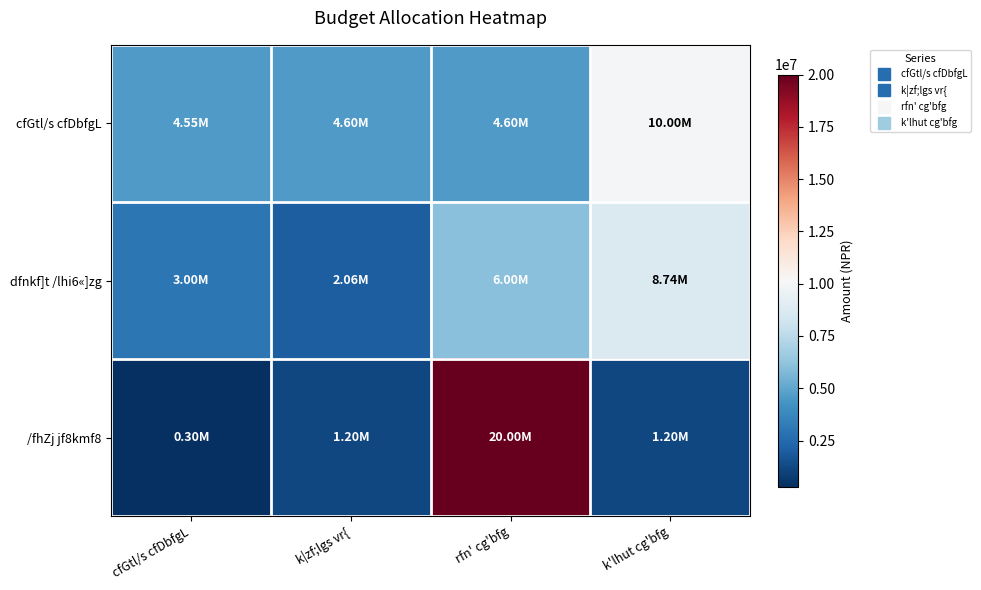

Count the number of categories in the chart.

4